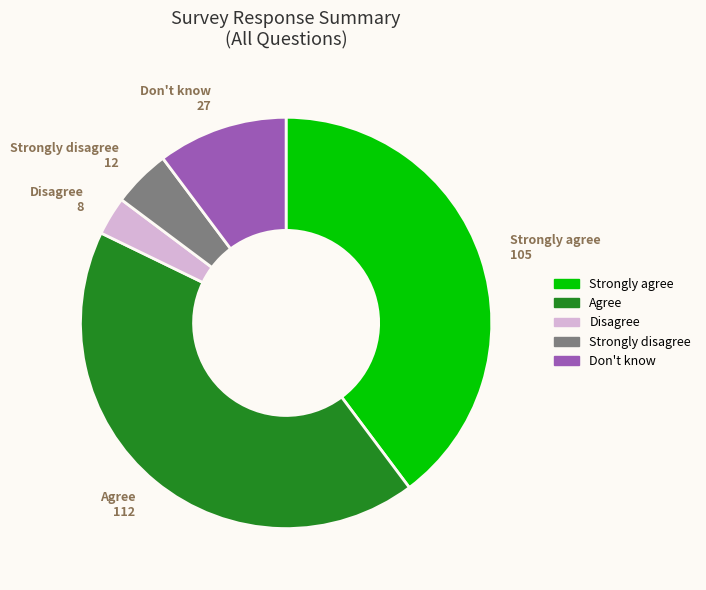

Between Disagree and Strongly agree, which is larger?

Strongly agree